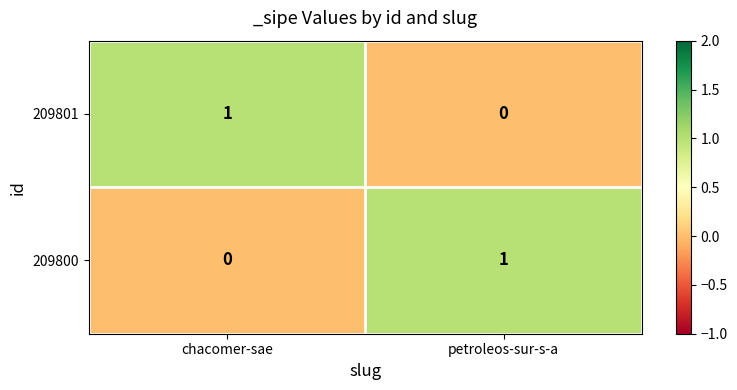

At chacomer-sae, list the series in order from smallest to largest.

209800, 209801